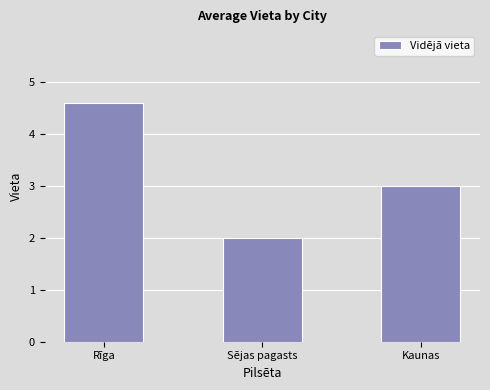

What is the value of the 2nd bar from the left?

2.0